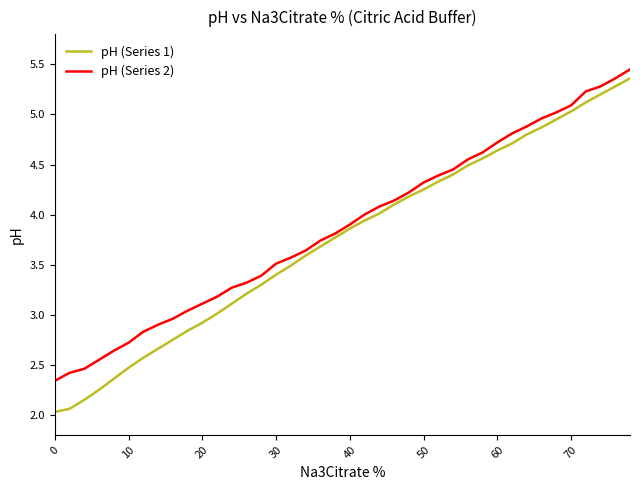

How many lines are shown in the chart?

2